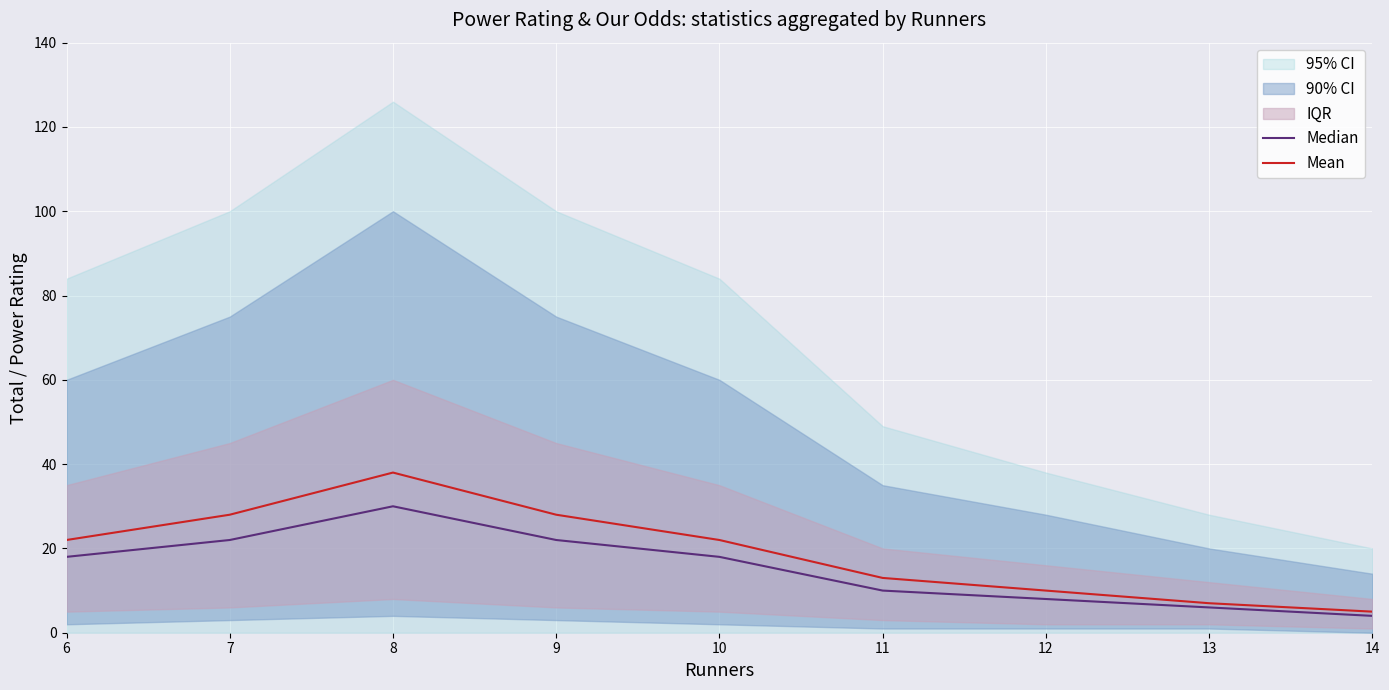

True or false: Mean has more than 2 points higher than both neighbors.

False